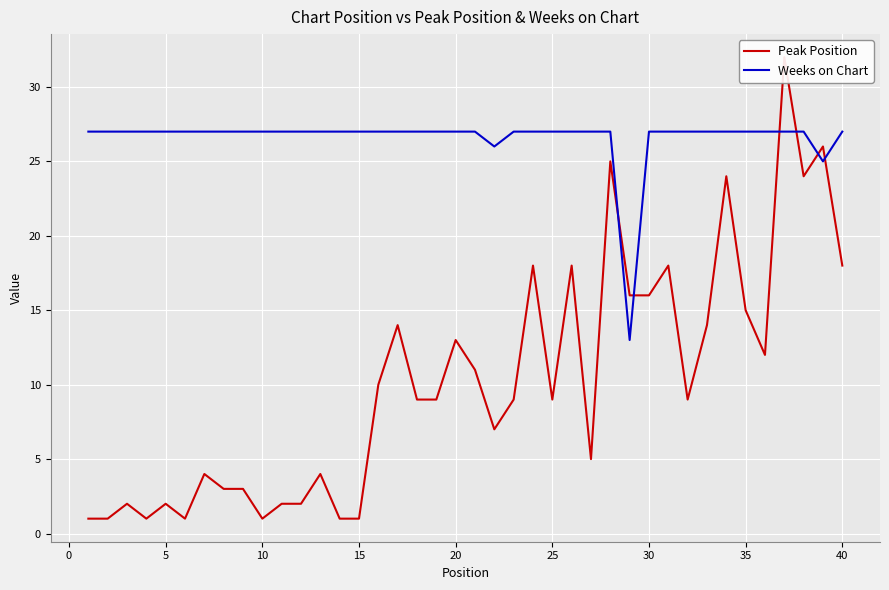

Which series has the widest spread of values?

Peak Position